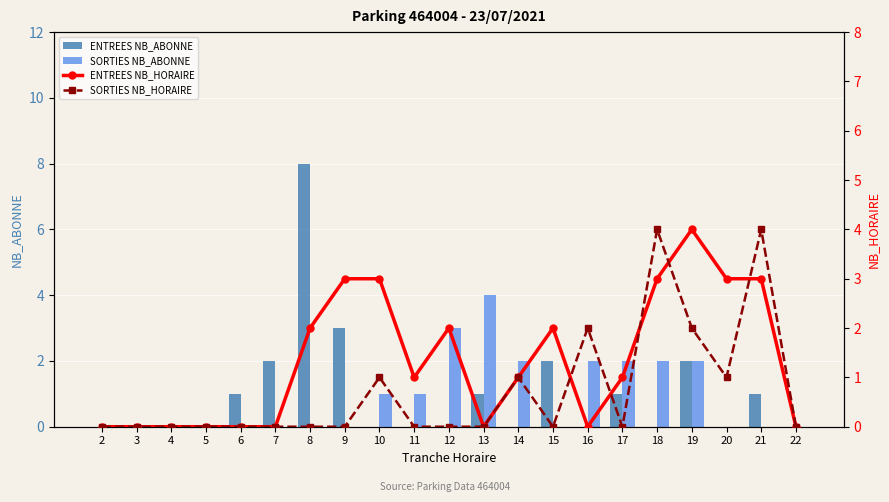

What is the sum of the ENTREES NB_HORAIRE values at 19 and 11?

5